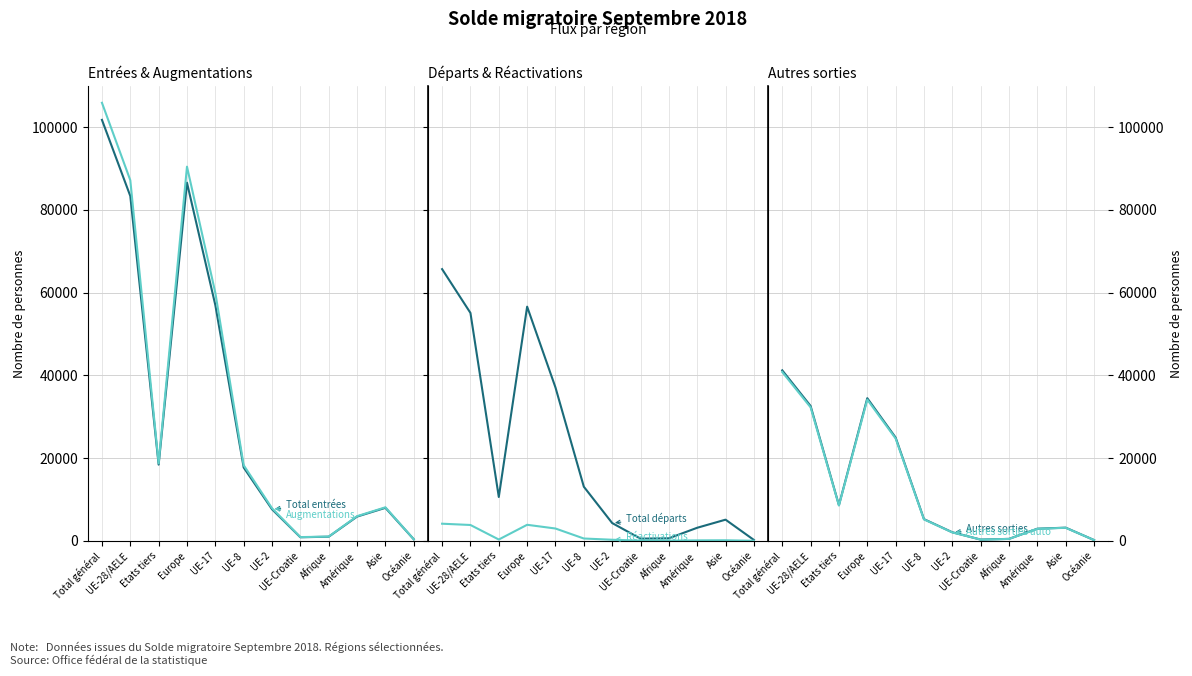

What is the average value of the Total départs series?

21002